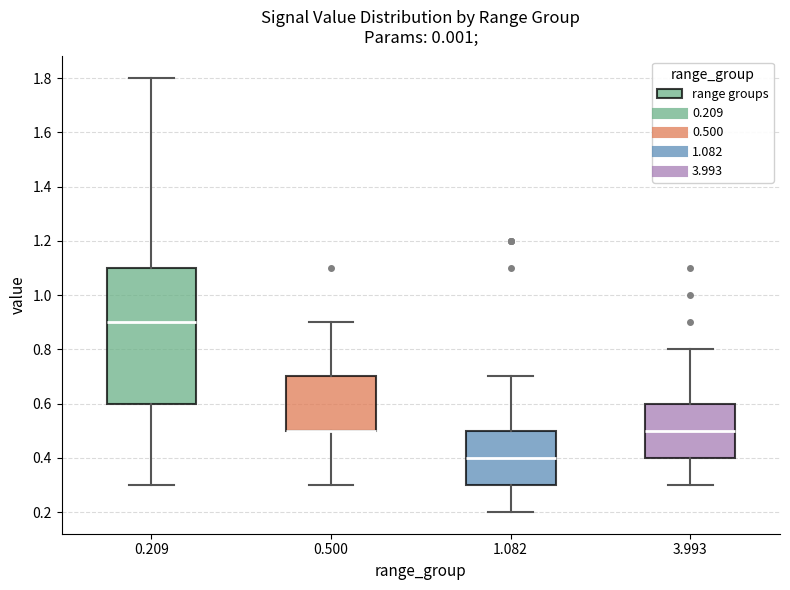

Where does the lower whisker of the box at x = 3.993 end on the y-axis? The values are not printed on the chart, so give them approximately, as read against the axis.

0.3